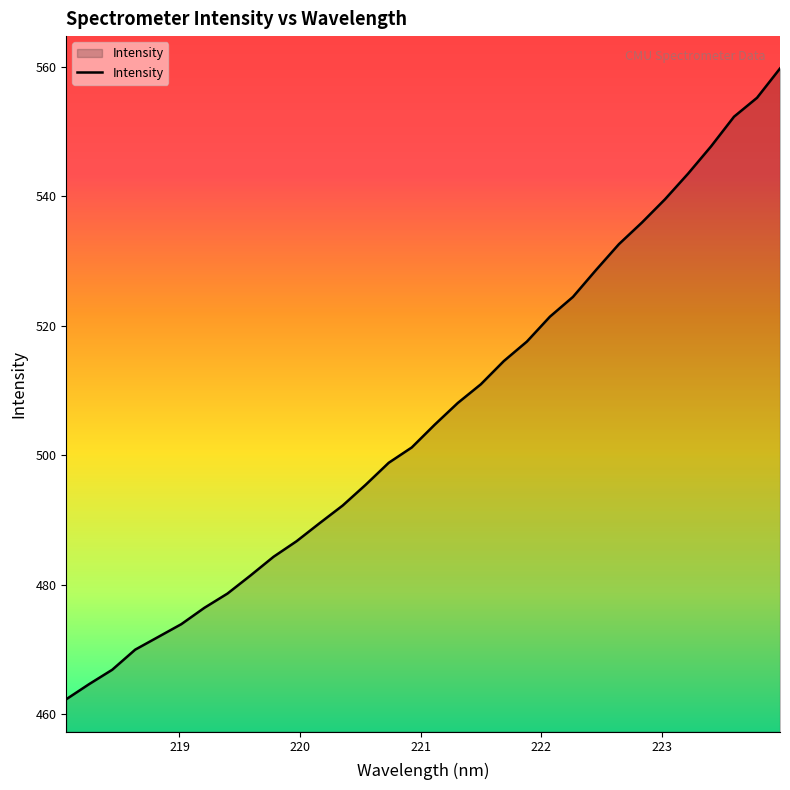

What is the greatest value displayed?

559.7